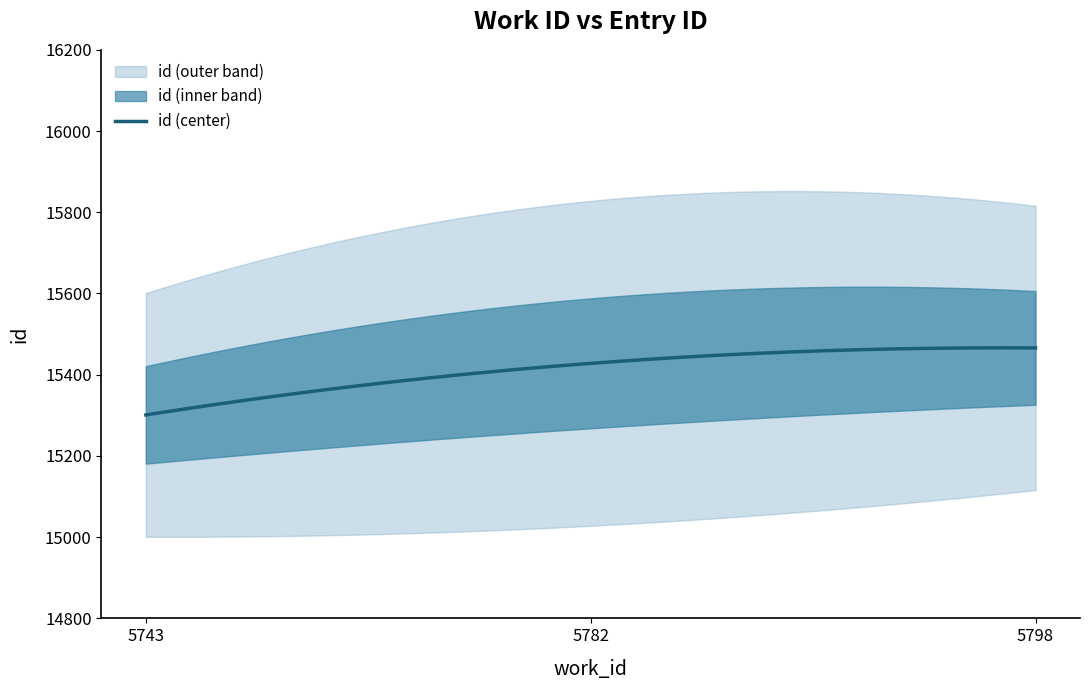

How many series are shown in this chart?

1